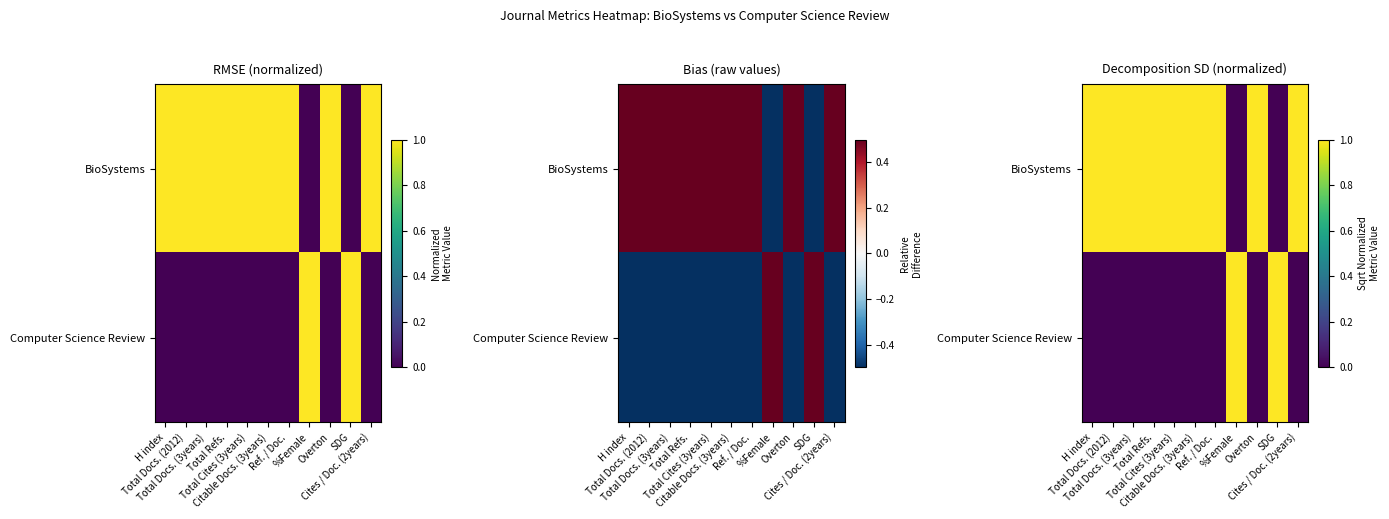

Which has a higher value, Cites / Doc. (2years) or Total Refs.?

Cites / Doc. (2years)